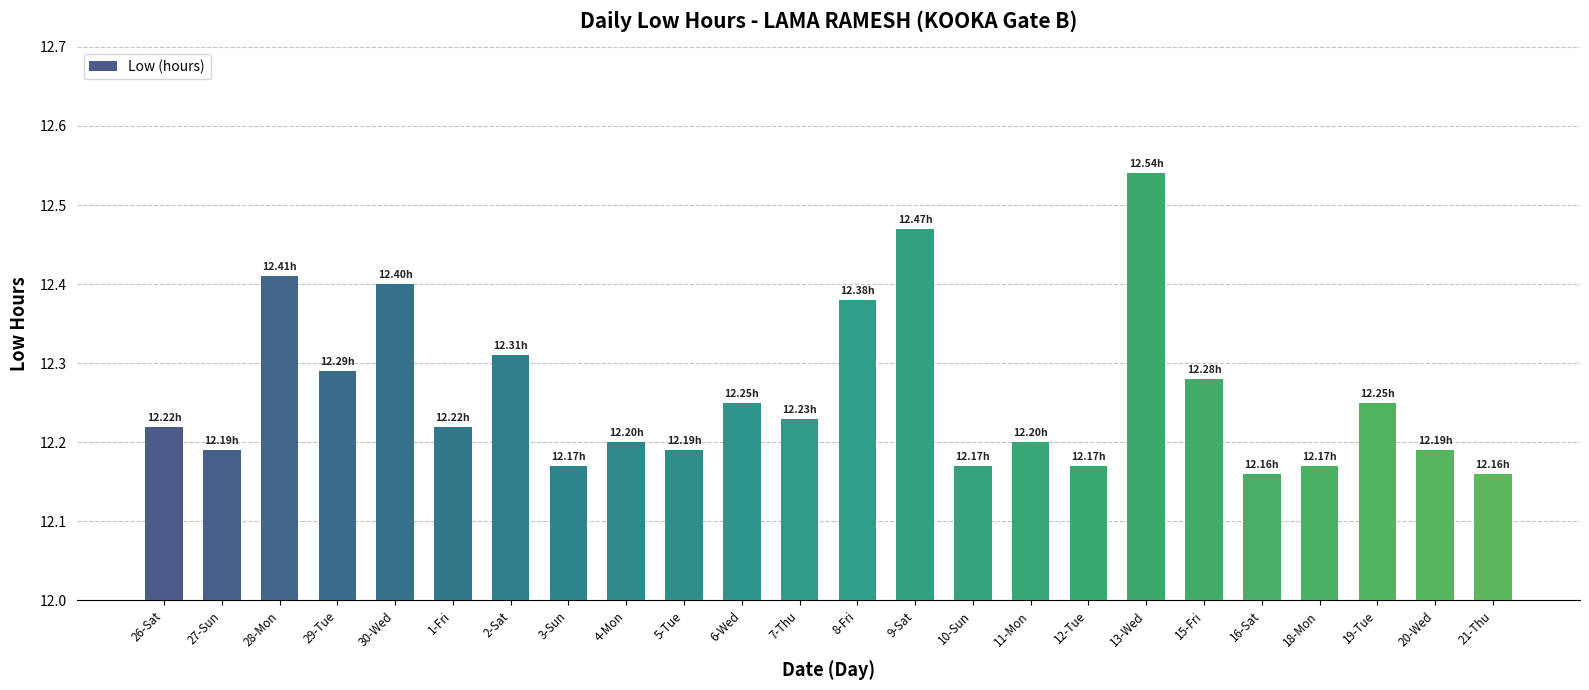

What is the sum of the values at 18-Mon and 29-Tue?

24.5